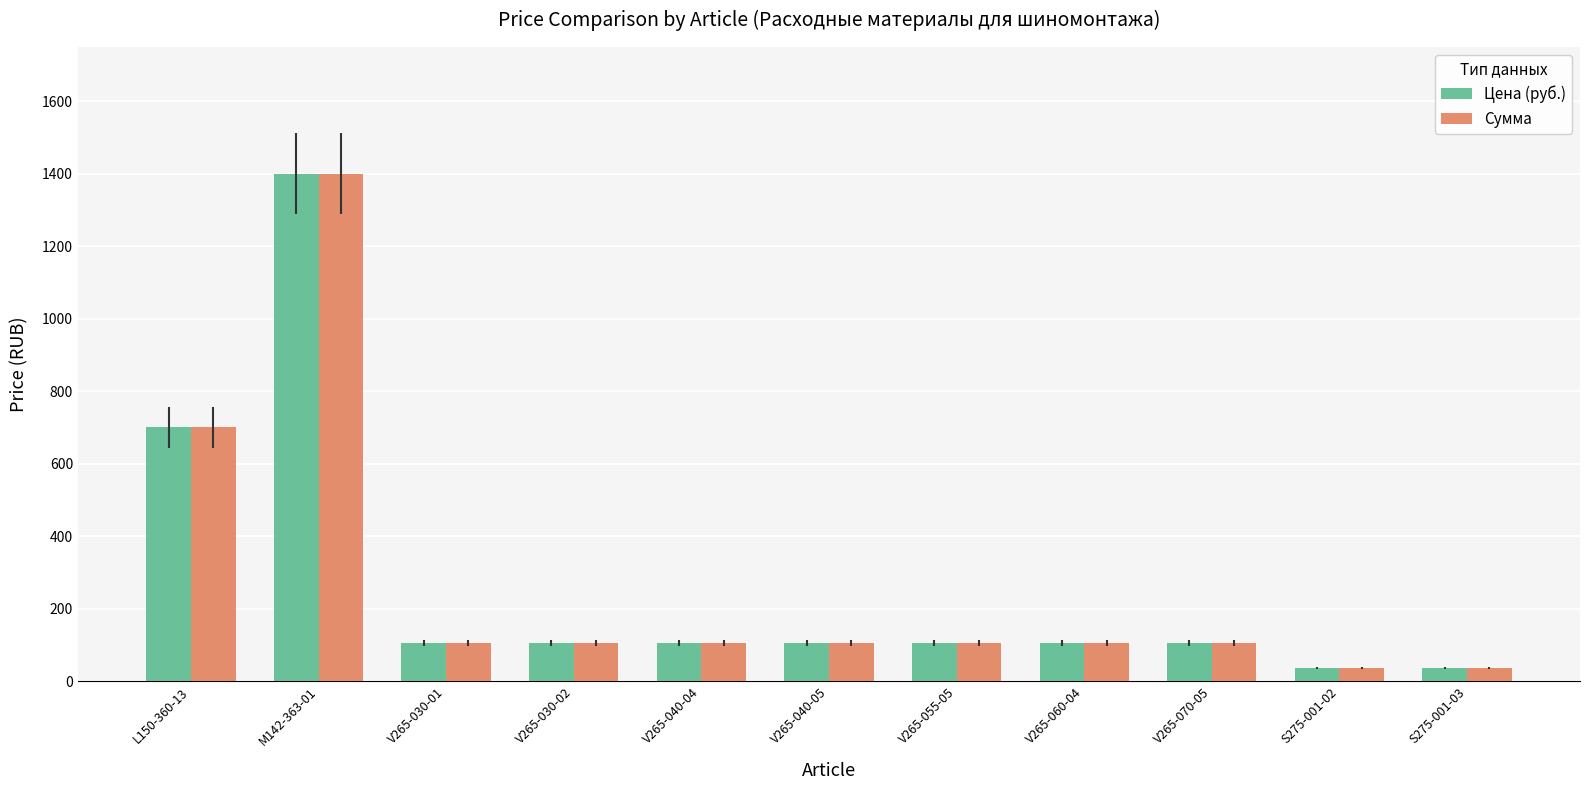

What is the total value across all series at V265-070-05?

210